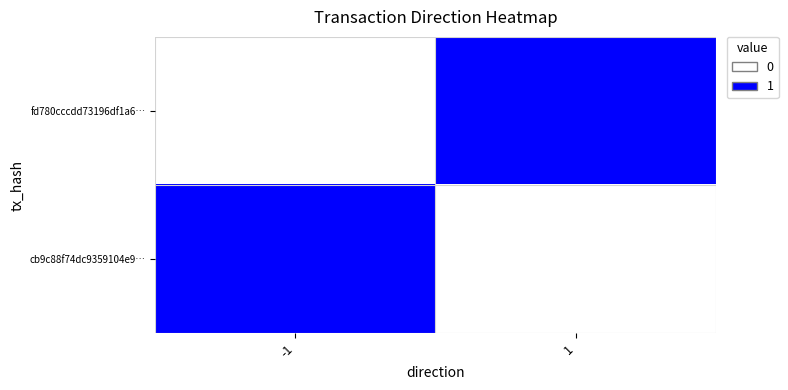

What value does the cb9c88f74dc9359104e9… series have at -1?

1